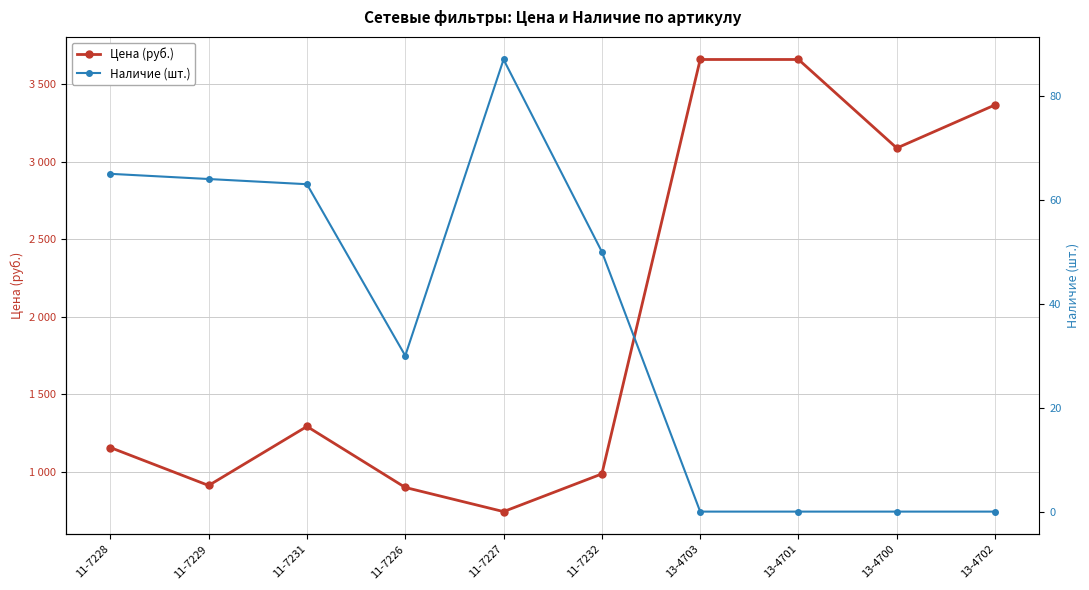

At how many categories does at least one series exceed 763?

9